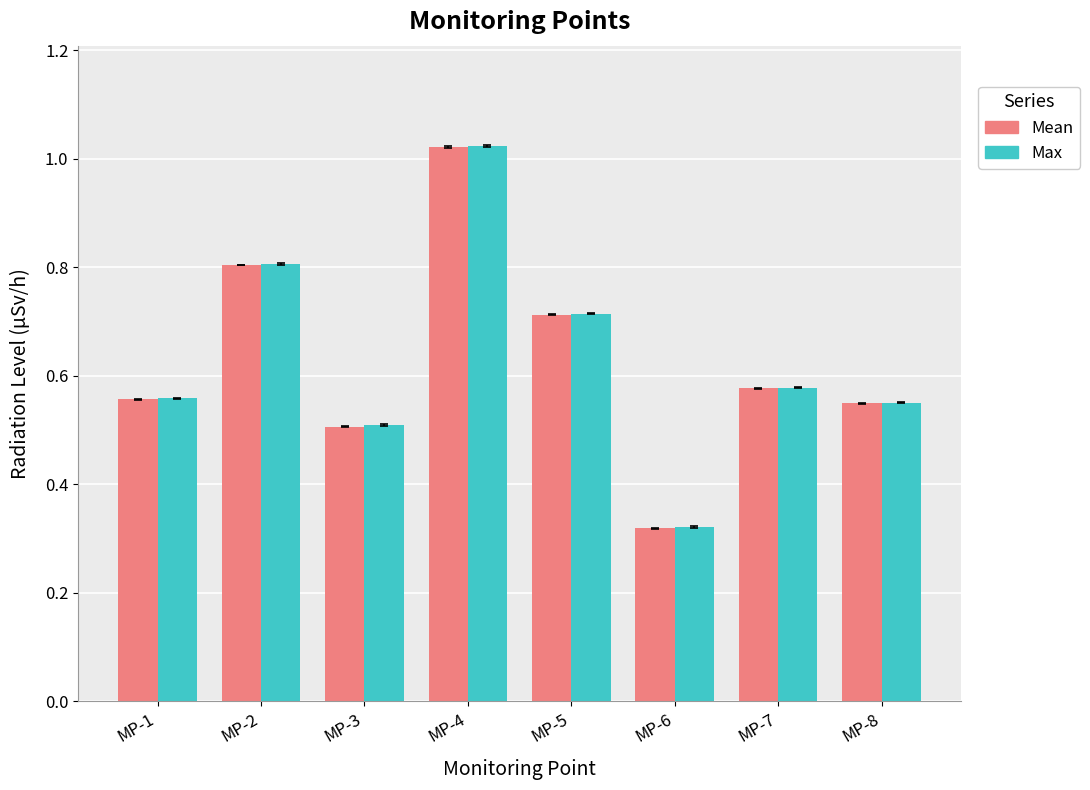

What is the sum of the Mean values at MP-1 and MP-3?

1.1